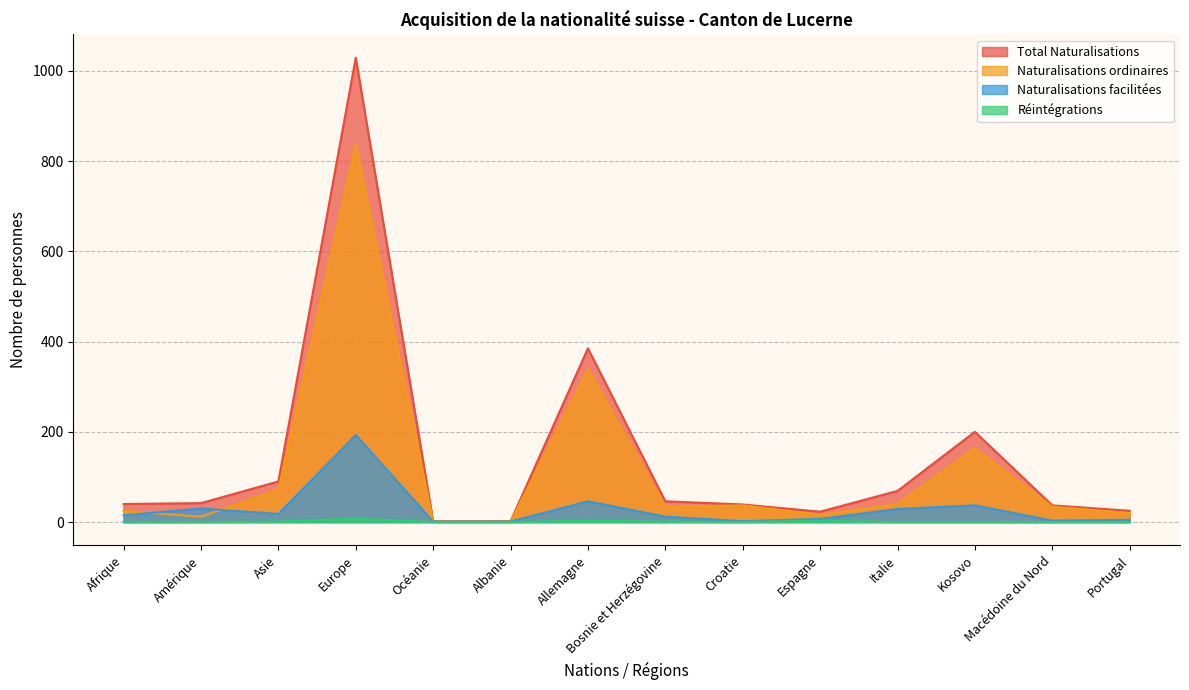

At Europe, list the series in order from smallest to largest.

Réintégrations, Naturalisations facilitées, Naturalisations ordinaires, Total Naturalisations